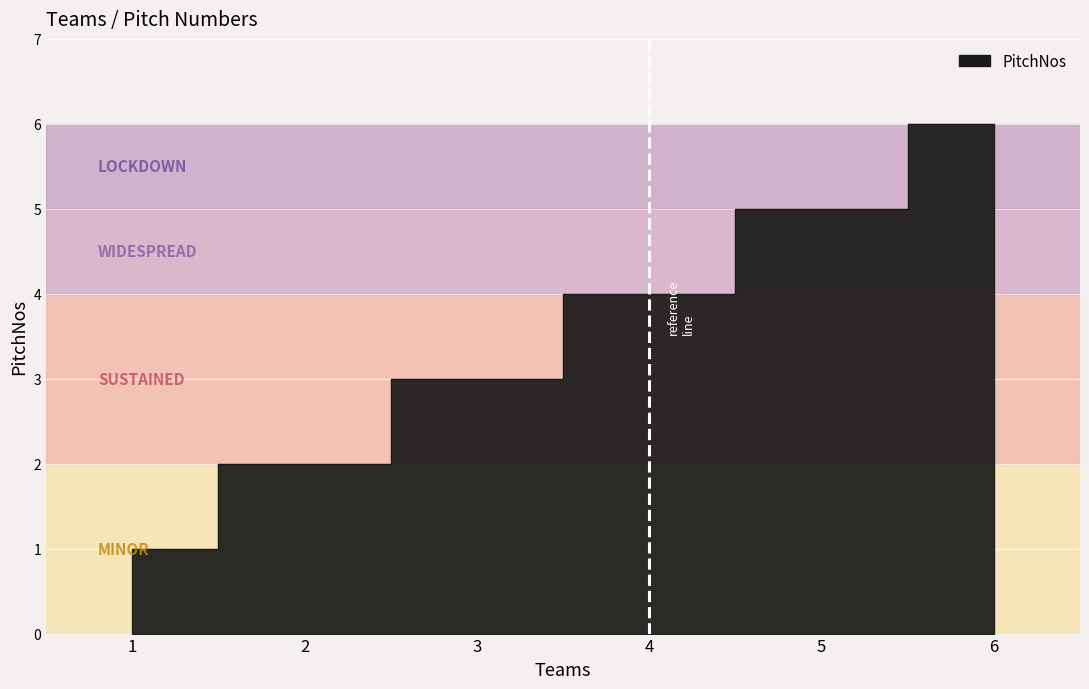

How many data points are above 4?

2